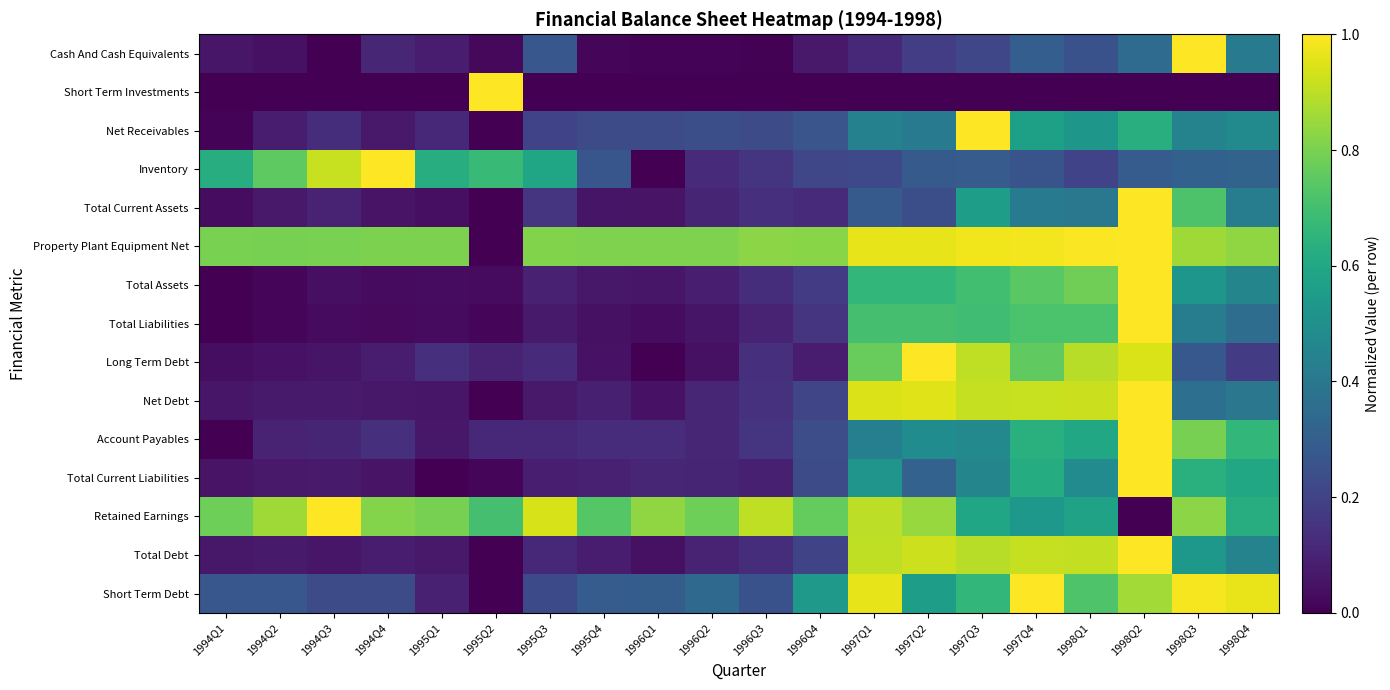

At 1996Q1, list the series in order from largest to smallest.

Retained Earnings, Property Plant Equipment Net, Short Term Debt, Net Receivables, Account Payables, Total Current Liabilities, Total Assets, Total Current Assets, Net Debt, Total Debt, Total Liabilities, Cash And Cash Equivalents, Short Term Investments, Inventory, Long Term Debt